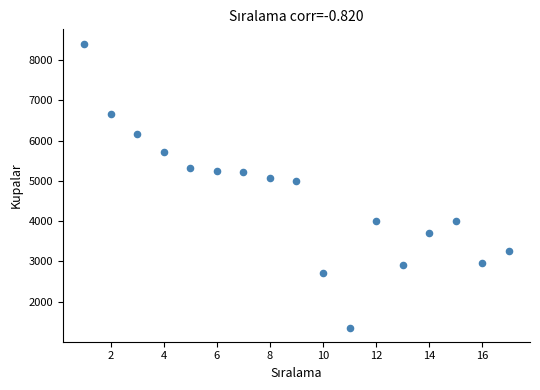

What is the range of X values (max minus min)?

16